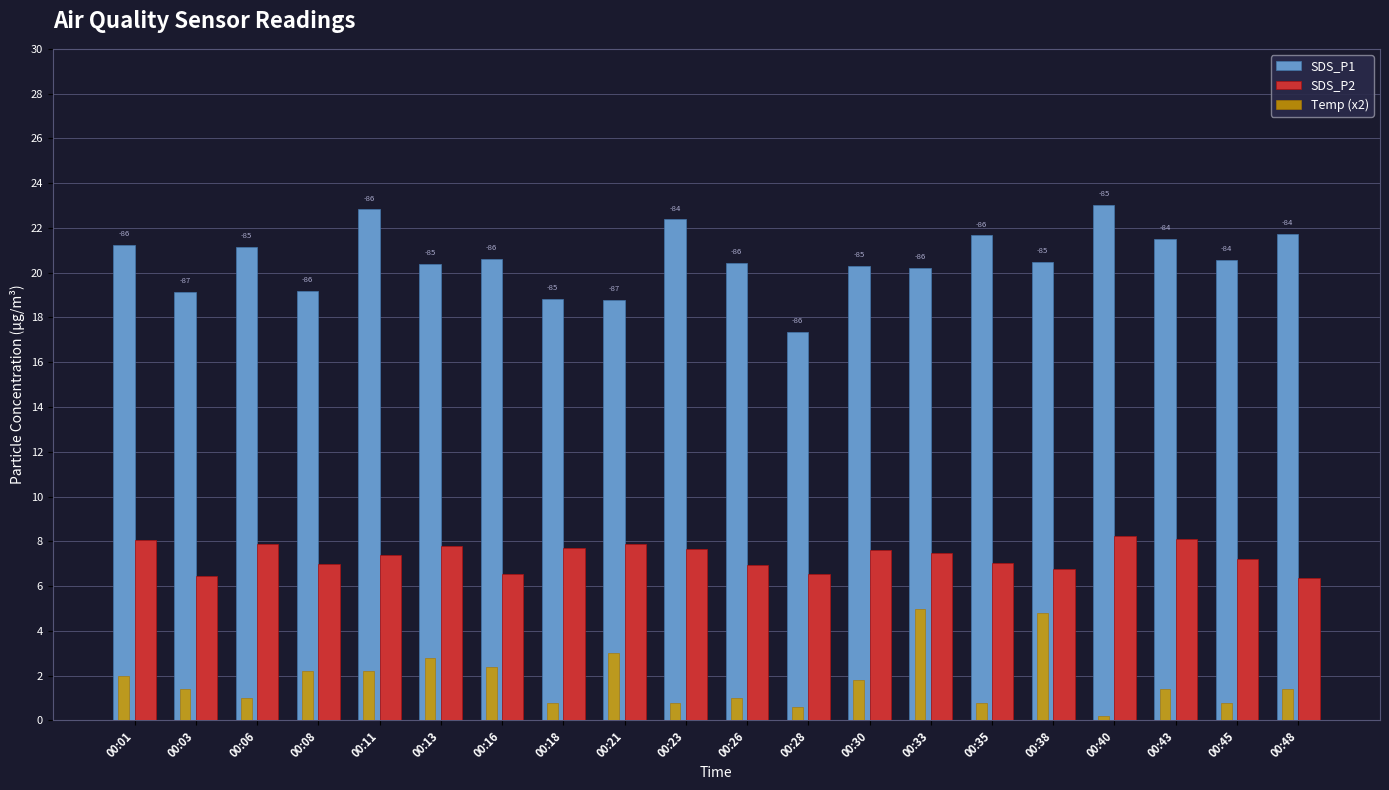

Which series changed the most between 00:26 and 00:33?

Temp (x2)